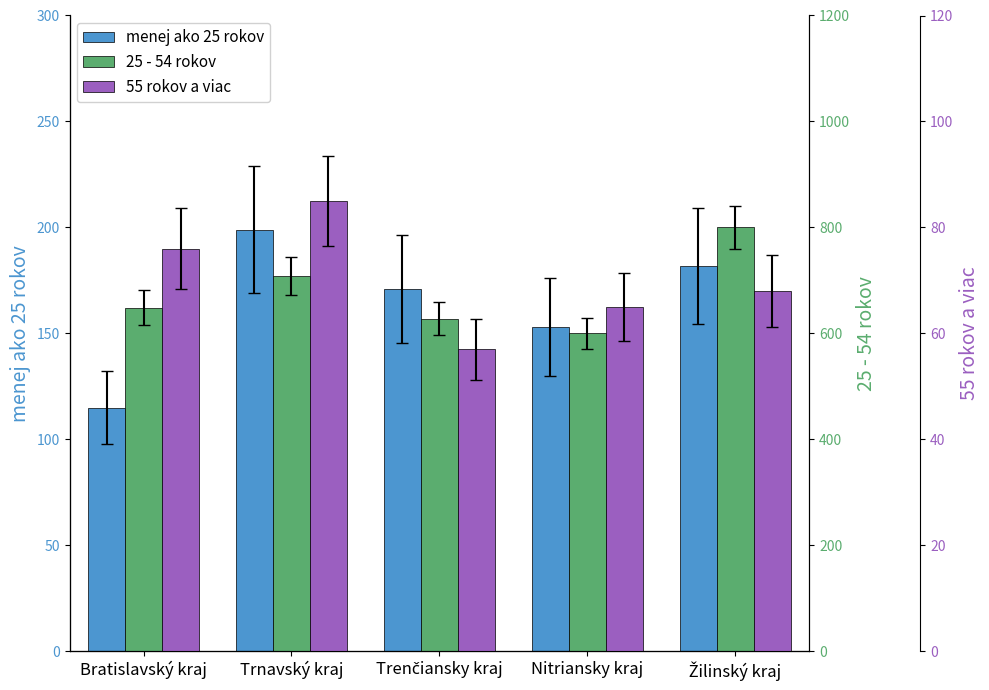

What is the greatest value displayed?

800